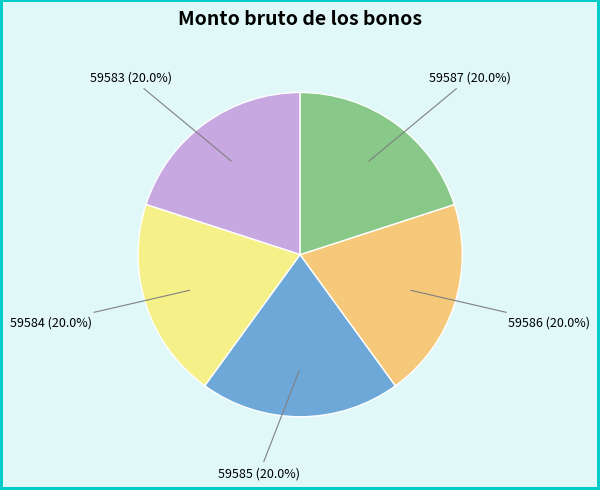

How many segments does this pie chart have?

5